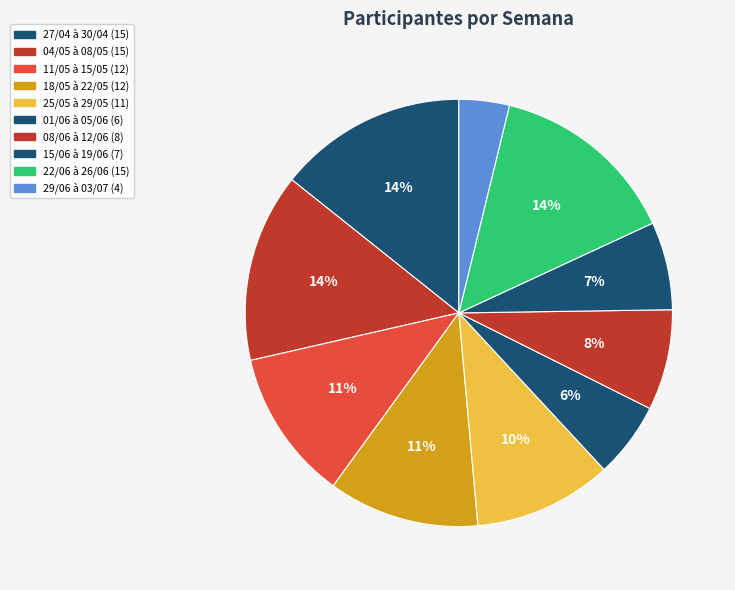

To the nearest percent, what percentage of the pie is 18/05 à 22/05?

11%